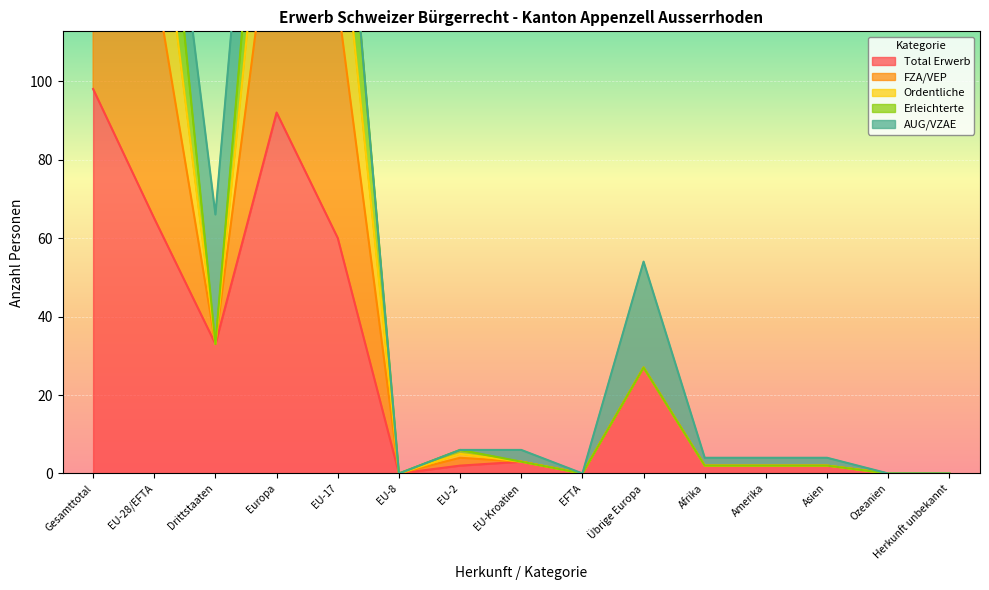

Where is Total Erwerb nearest to the value 49?

EU-17